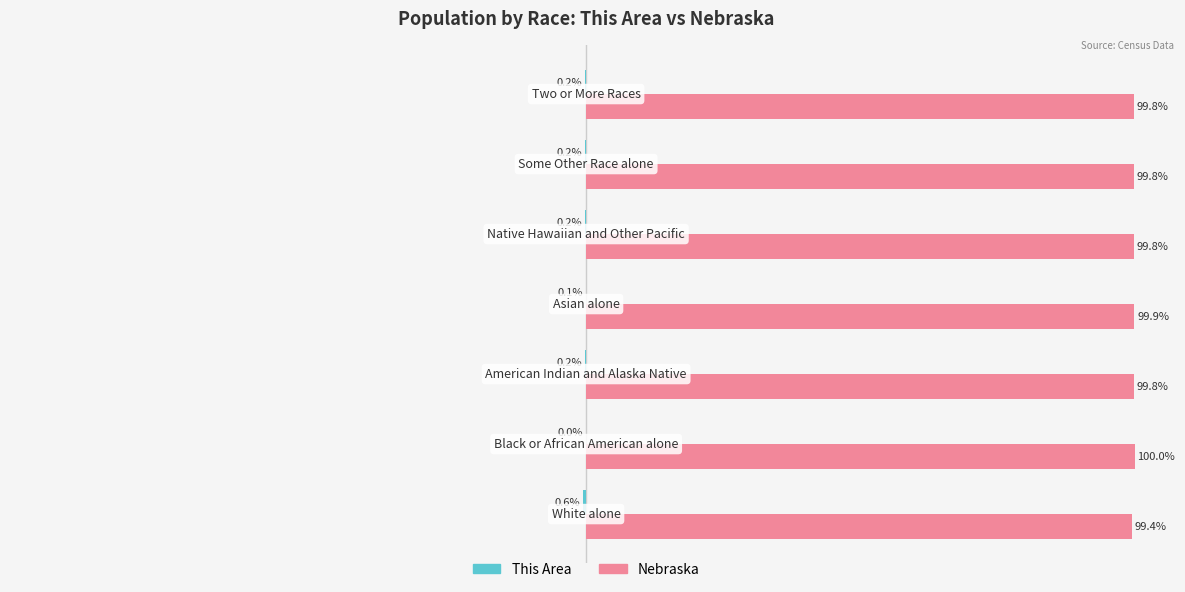

Which series has the largest total across all categories?

Nebraska